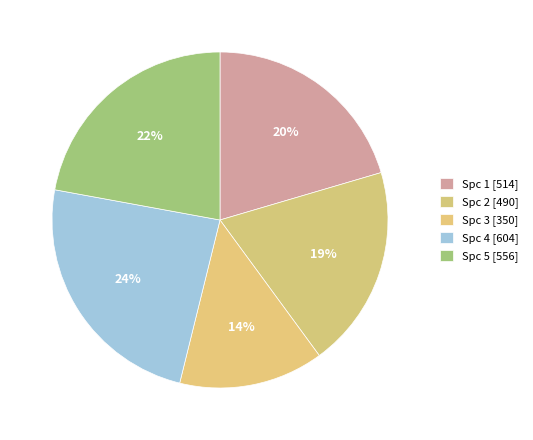

How many segments does this pie chart have?

5